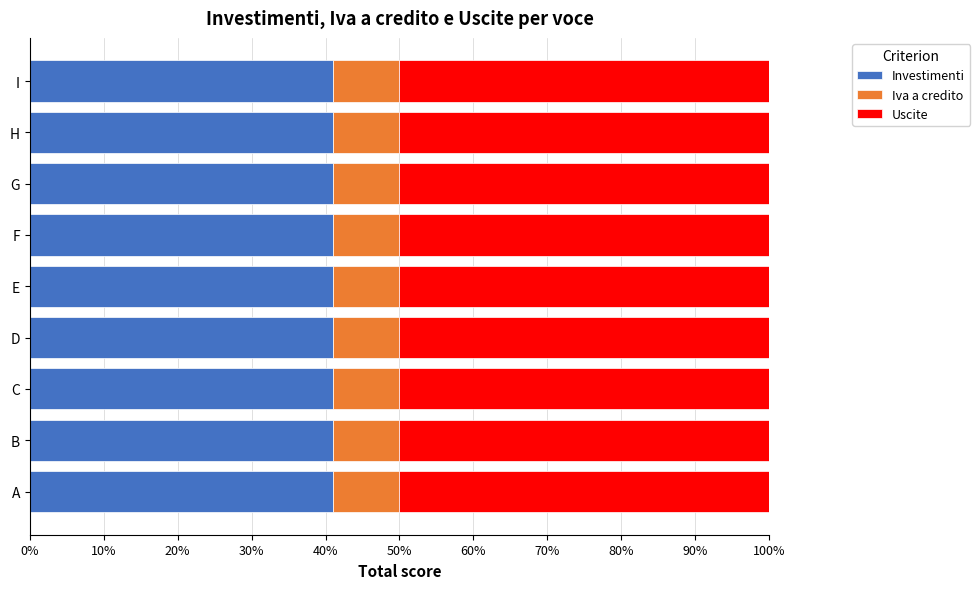

What is the average value of the Investimenti series?

41.0